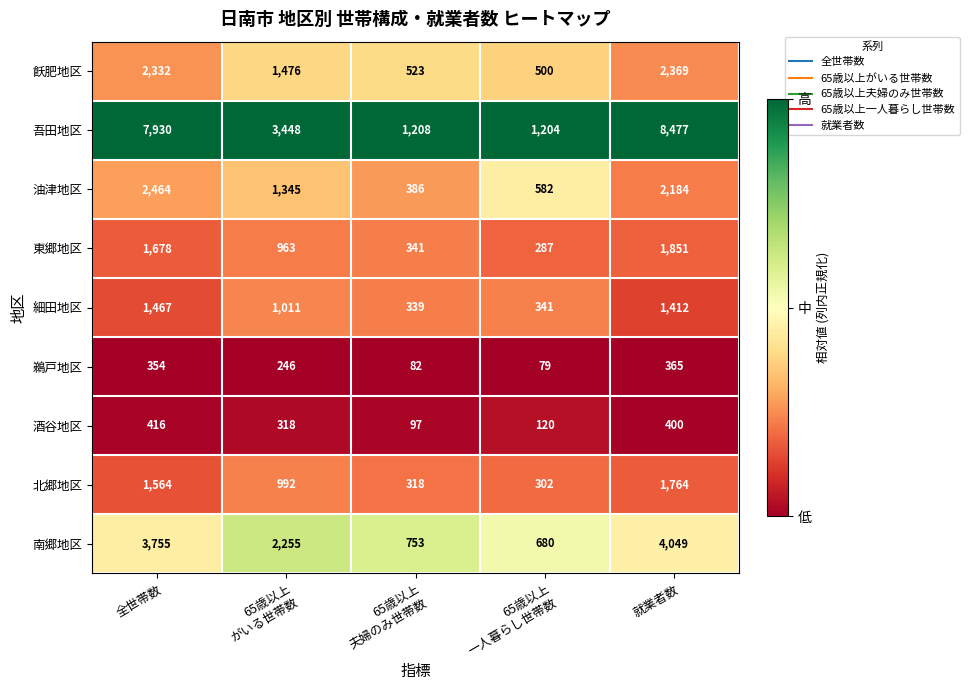

How many categories are shown in the chart?

5